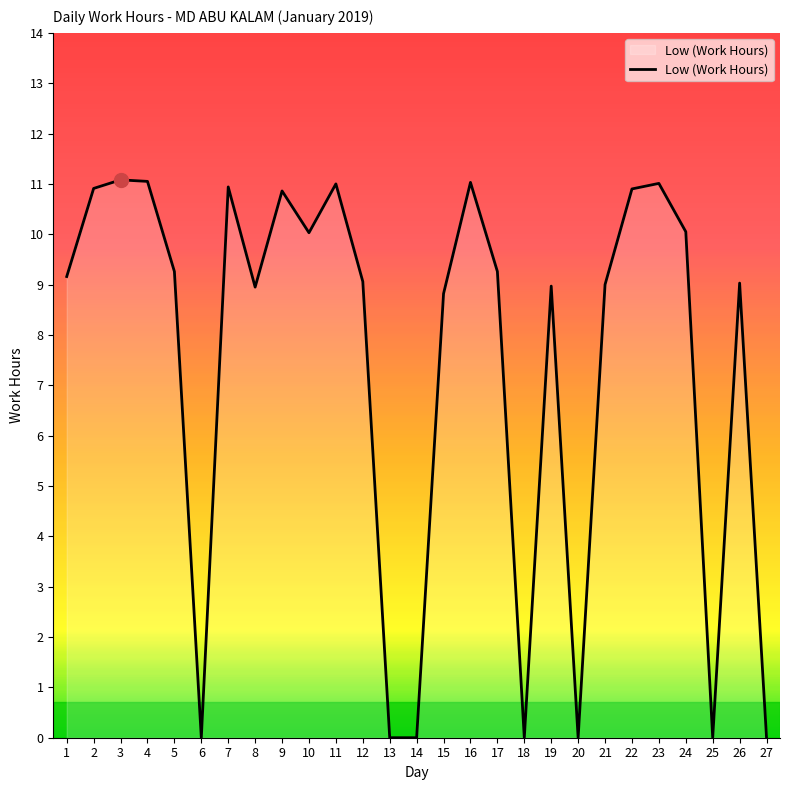

What is the difference between the values at 16 and 19?

2.1